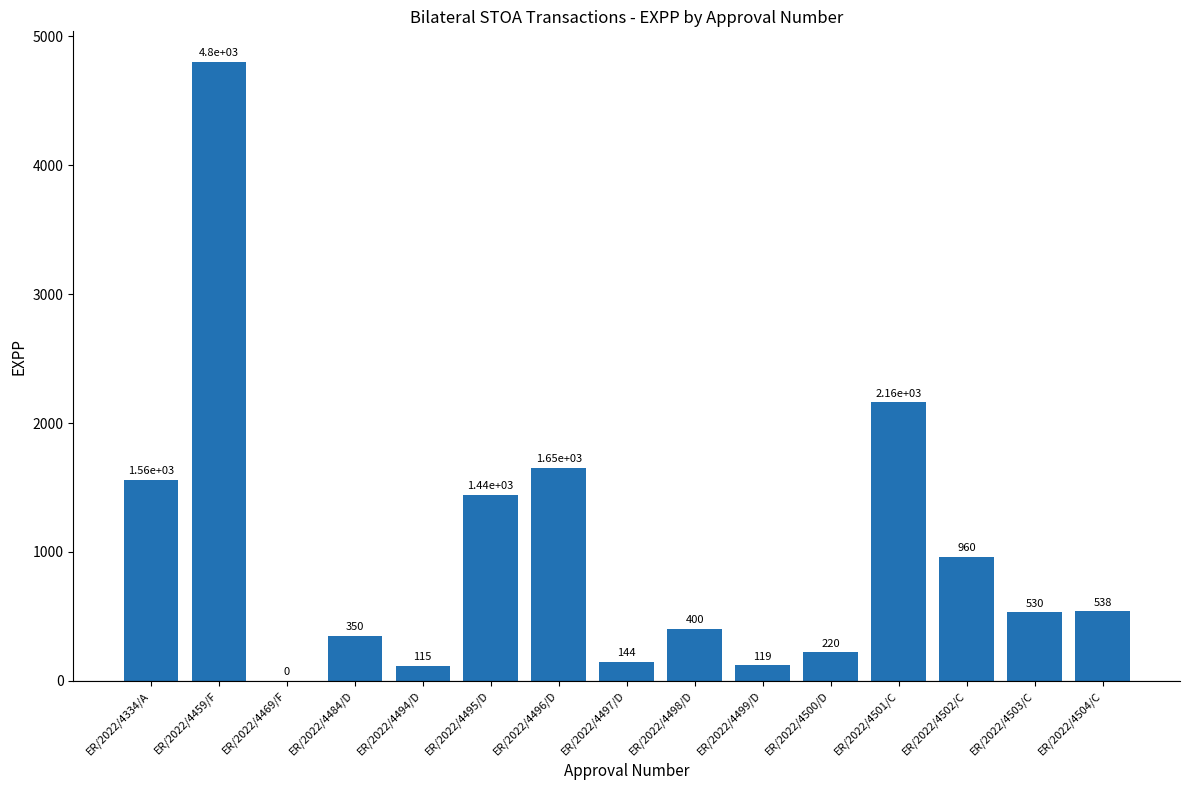

What is the ratio of the value at ER/2022/4500/D to the value at ER/2022/4504/C?

0.4